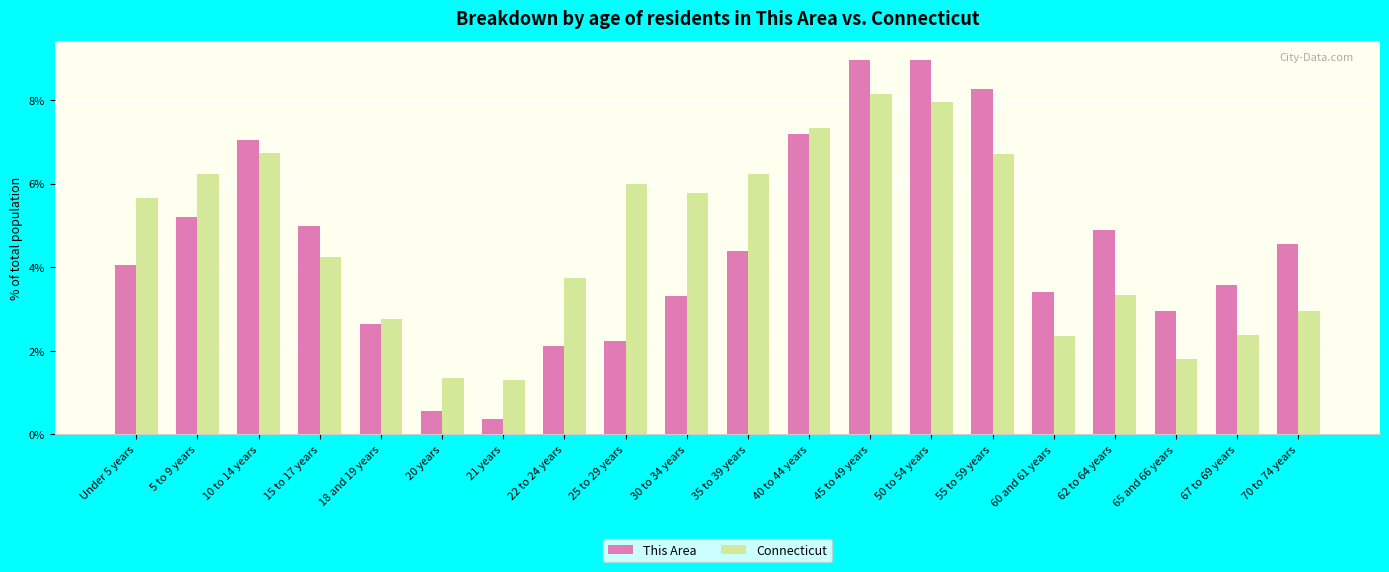

Reading left to right, what are all the values shown in this chart?

This Area: Under 5 years=4.1	5 to 9 years=5.2	10 to 14 years=7.0	15 to 17 years=5.0	18 and 19 years=2.6	20 years=0.6	21 years=0.4	22 to 24 years=2.1	25 to 29 years=2.2	30 to 34 years=3.3	35 to 39 years=4.4	40 to 44 years=7.2	45 to 49 years=9.0	50 to 54 years=9.0	55 to 59 years=8.3	60 and 61 years=3.4	62 to 64 years=4.9	65 and 66 years=3.0	67 to 69 years=3.6	70 to 74 years=4.6
Connecticut: Under 5 years=5.7	5 to 9 years=6.2	10 to 14 years=6.7	15 to 17 years=4.3	18 and 19 years=2.8	20 years=1.3	21 years=1.3	22 to 24 years=3.7	25 to 29 years=6.0	30 to 34 years=5.8	35 to 39 years=6.2	40 to 44 years=7.3	45 to 49 years=8.1	50 to 54 years=8.0	55 to 59 years=6.7	60 and 61 years=2.4	62 to 64 years=3.3	65 and 66 years=1.8	67 to 69 years=2.4	70 to 74 years=3.0